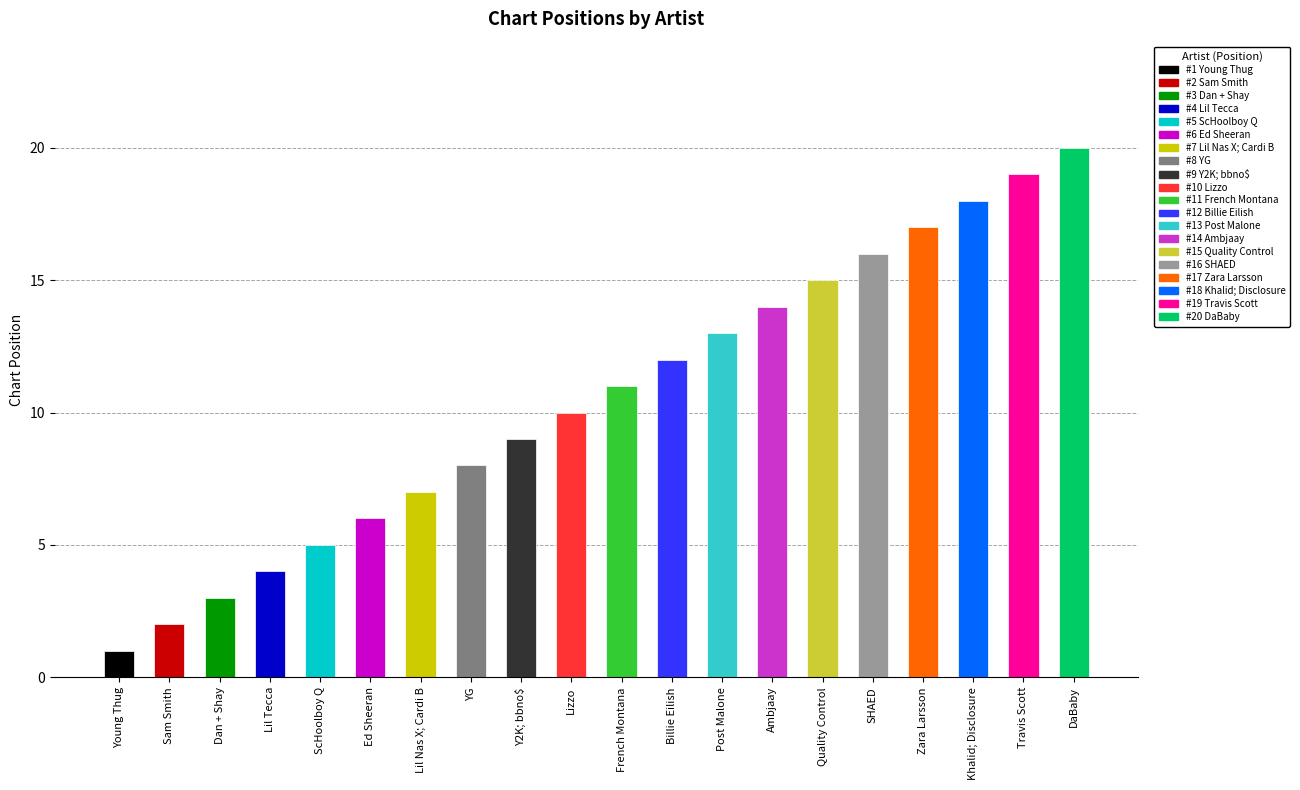

True or false: the data shows 11 at YG.

False